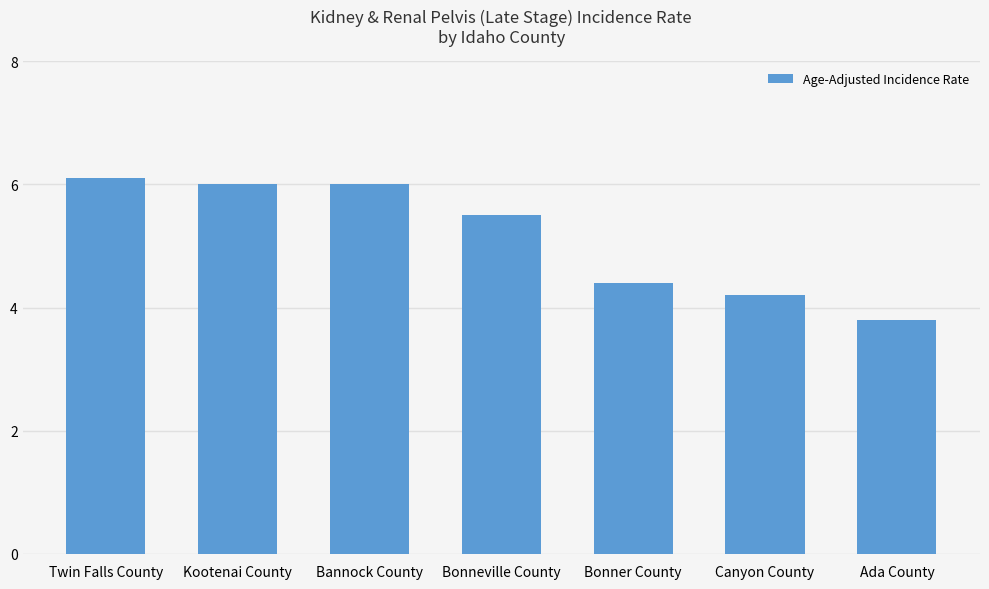

Which has a higher value, Bonner County or Twin Falls County?

Twin Falls County